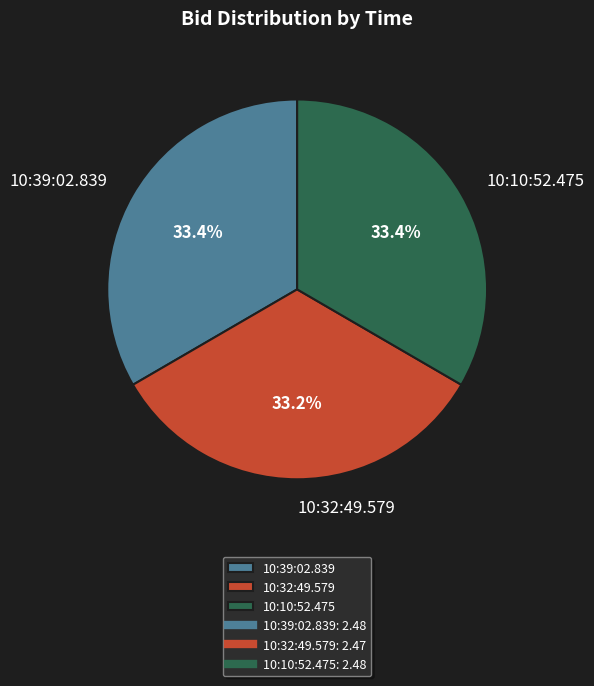

Count the number of slices in the pie.

3